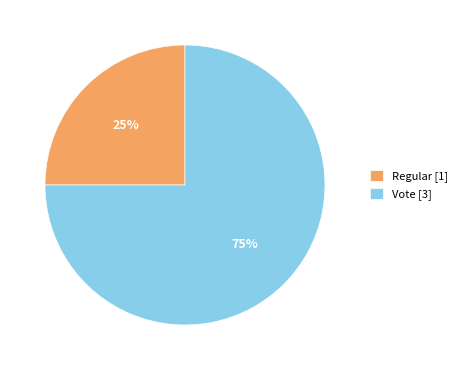

How many slices are in this pie chart?

2